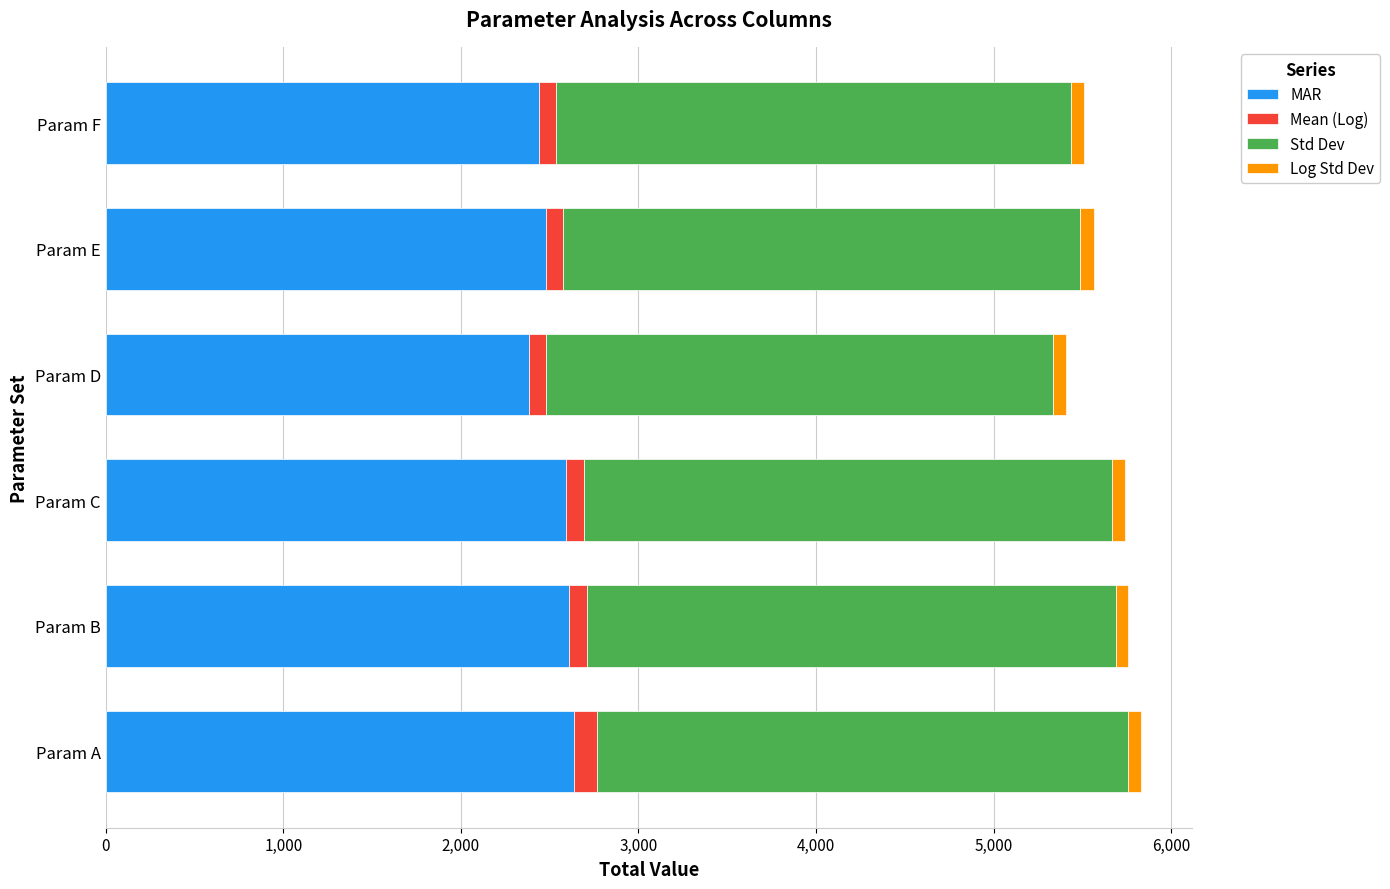

What is the sum of all MAR values?

15143